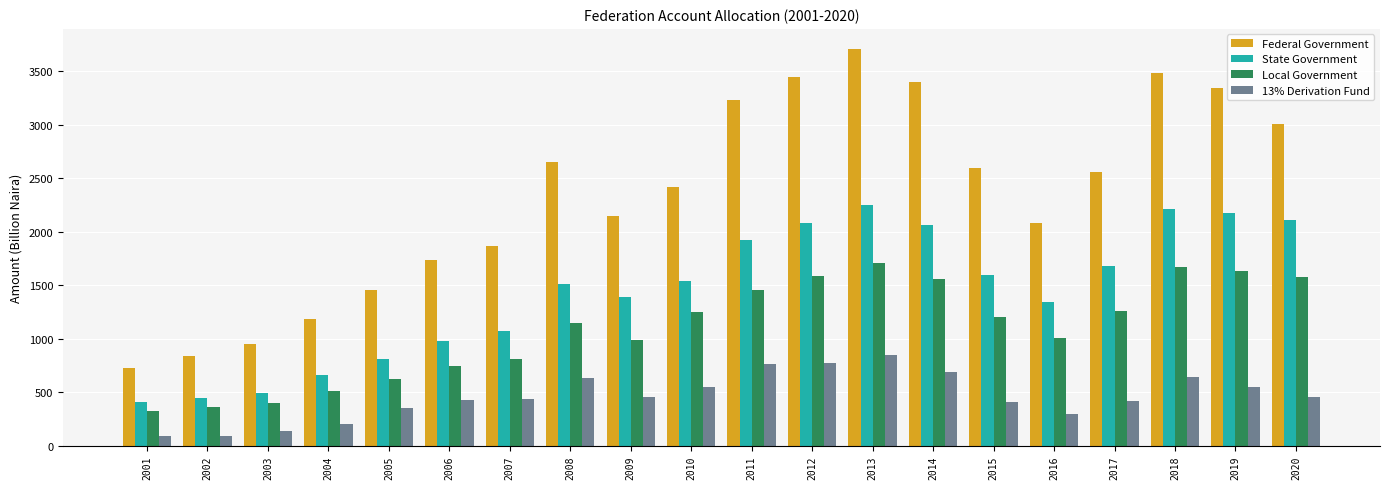

What is the difference between the maximum and minimum values in the State Government series?

1846.7